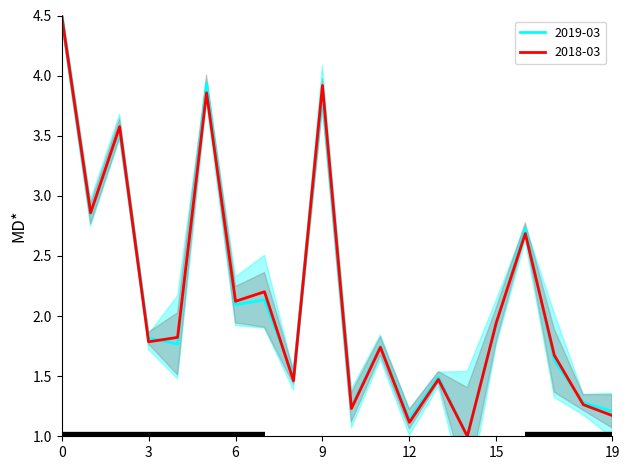

What is the minimum value for 2019-03?

1.0